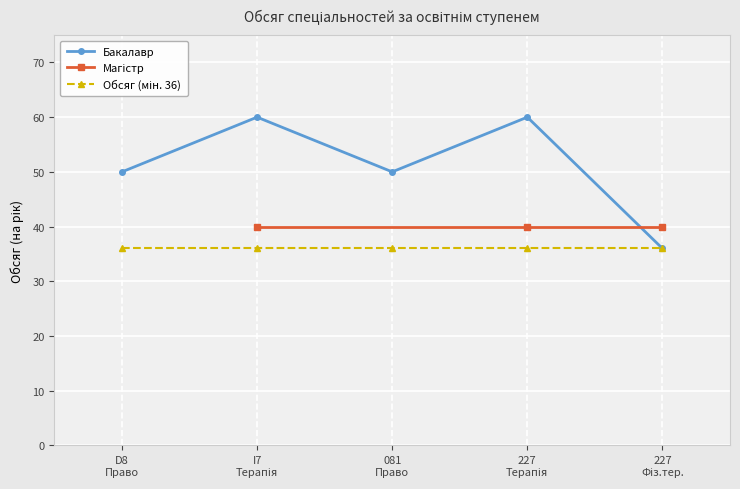

How many values are between 50 and 60?

4